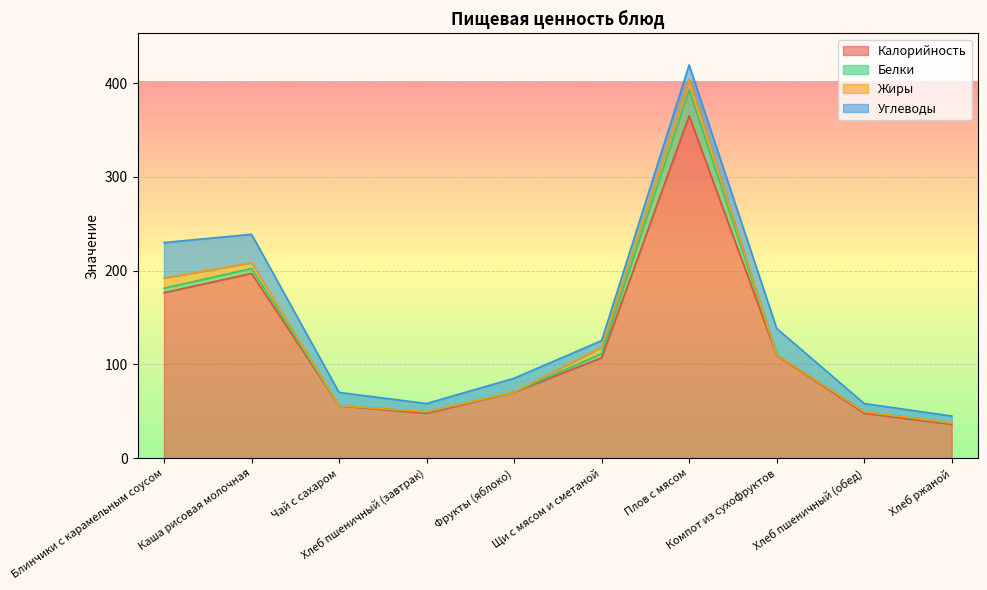

Which label corresponds to the largest value in the chart?

Плов с мясом